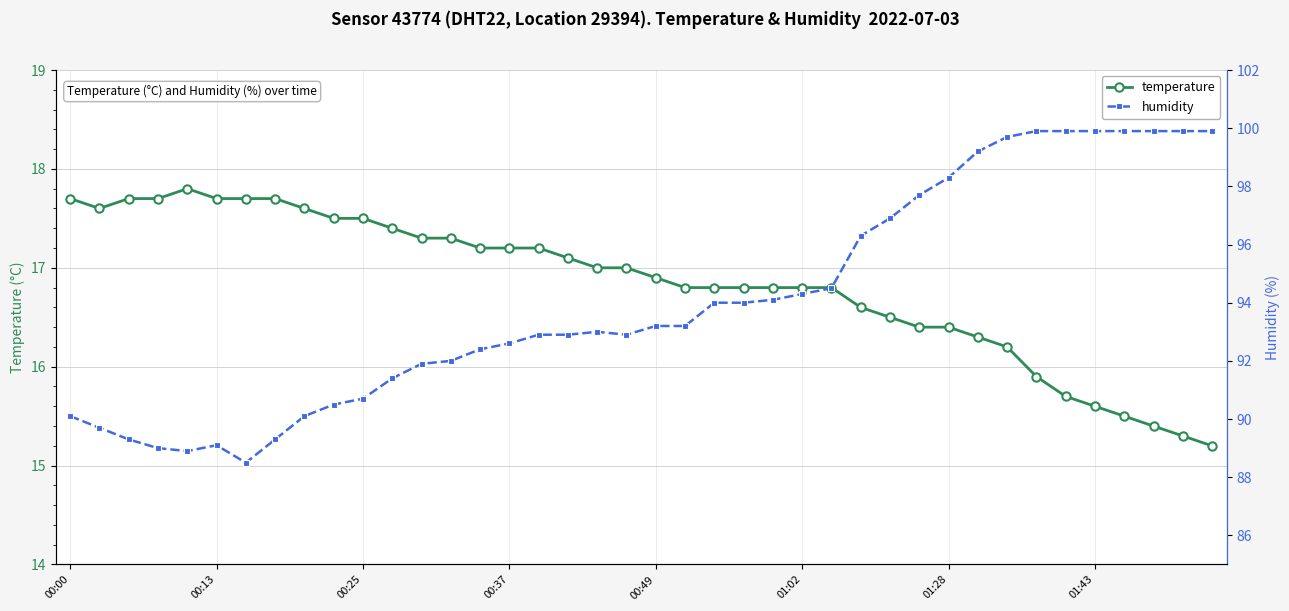

What is the sum of all humidity values?

3761.9